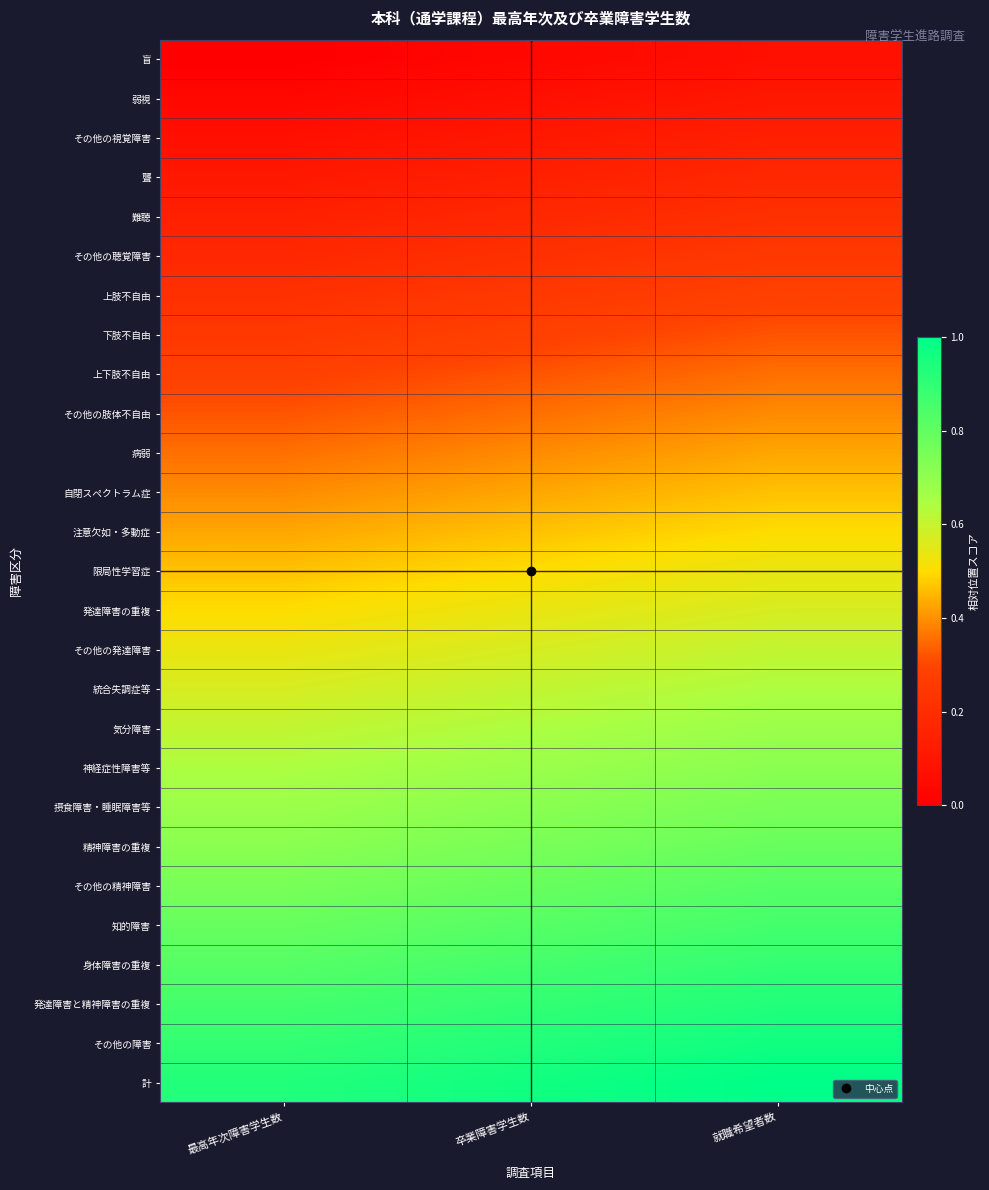

What is the greatest value displayed?

1.0